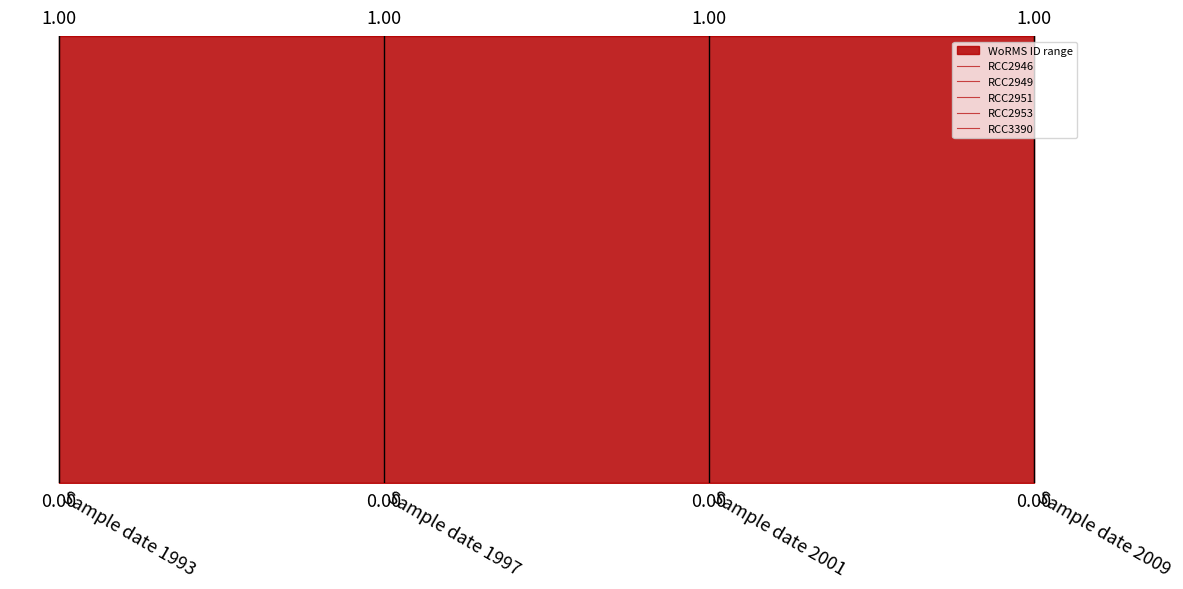

Which series changed the most between Sample date 1997 and Sample date 2009?

RCC2946